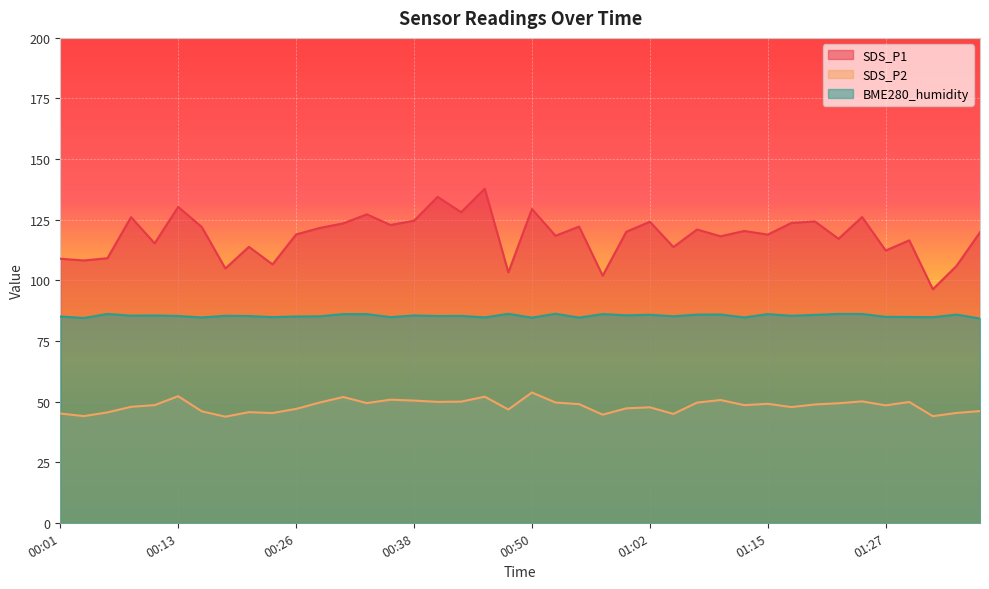

Rank the categories by BME280_humidity value from lowest to highest.

01:37, 00:03, 00:50, 00:55, 00:16, 01:12, 00:45, 01:32, 00:35, 00:23, 01:29, 01:27, 00:01, 00:26, 00:28, 01:05, 00:21, 00:40, 00:13, 00:43, 01:17, 00:18, 00:08, 00:38, 00:11, 01:00, 01:20, 01:02, 01:07, 01:34, 01:10, 00:33, 00:30, 01:15, 00:57, 01:24, 00:06, 01:22, 00:48, 00:52